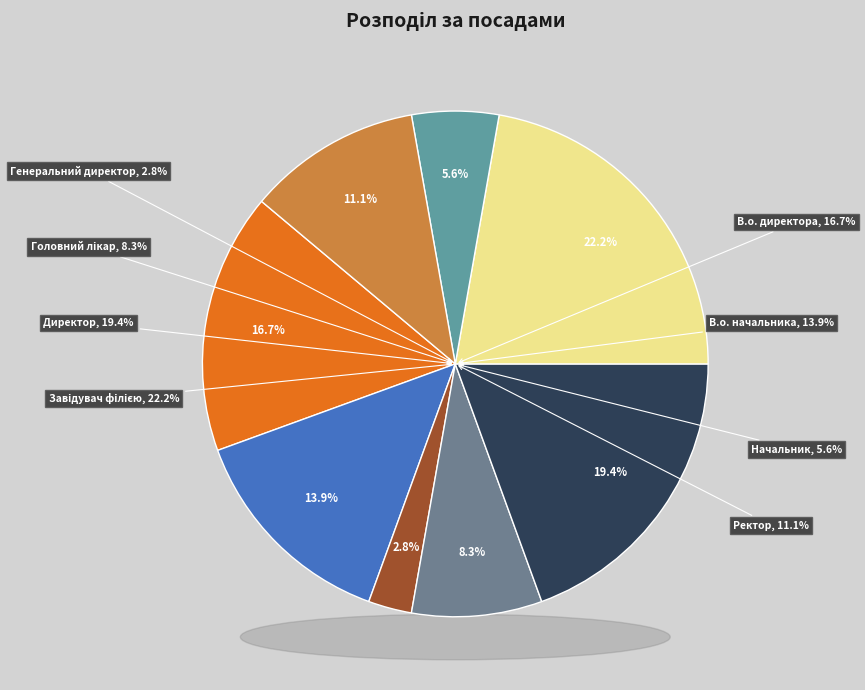

What is the largest slice in the pie chart?

Завідувач філією